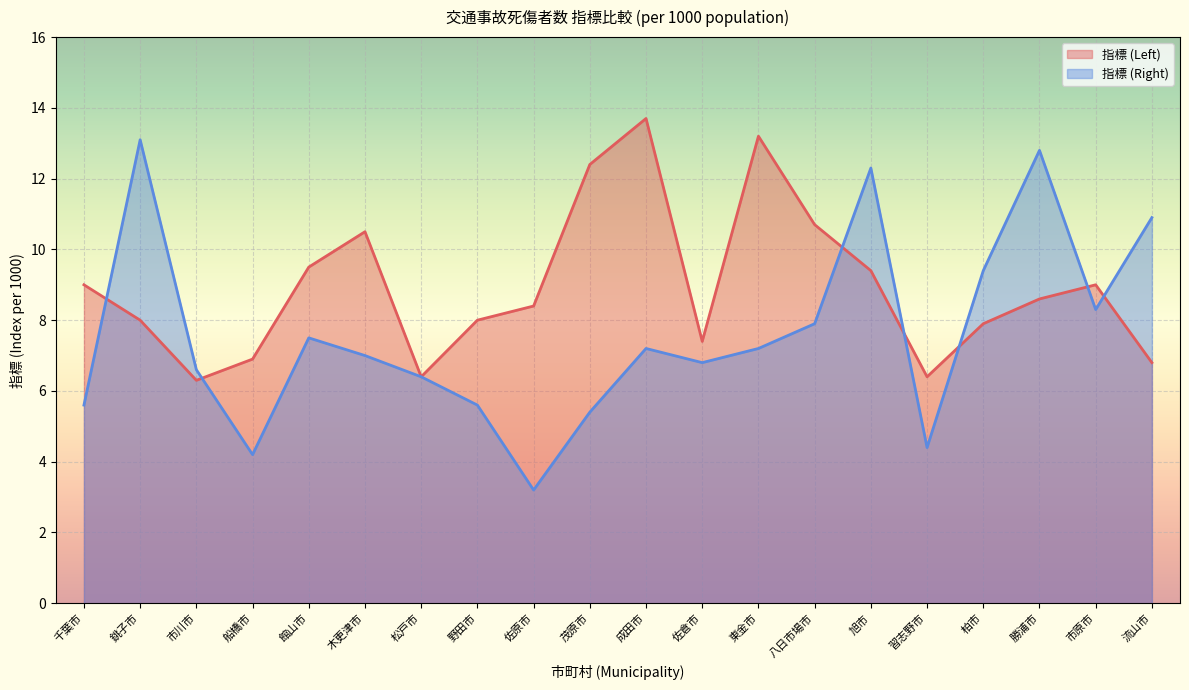

Rank the series by their average value, from lowest to highest.

指標 (Right), 指標 (Left)